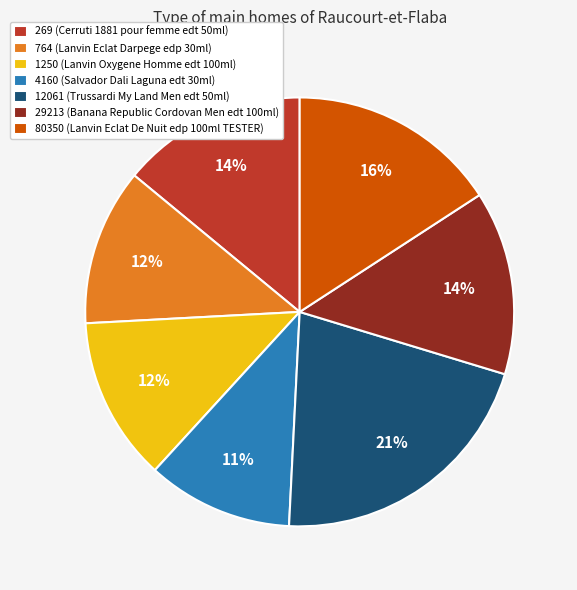

True or false: 1250 accounts for 12% of the total.

True